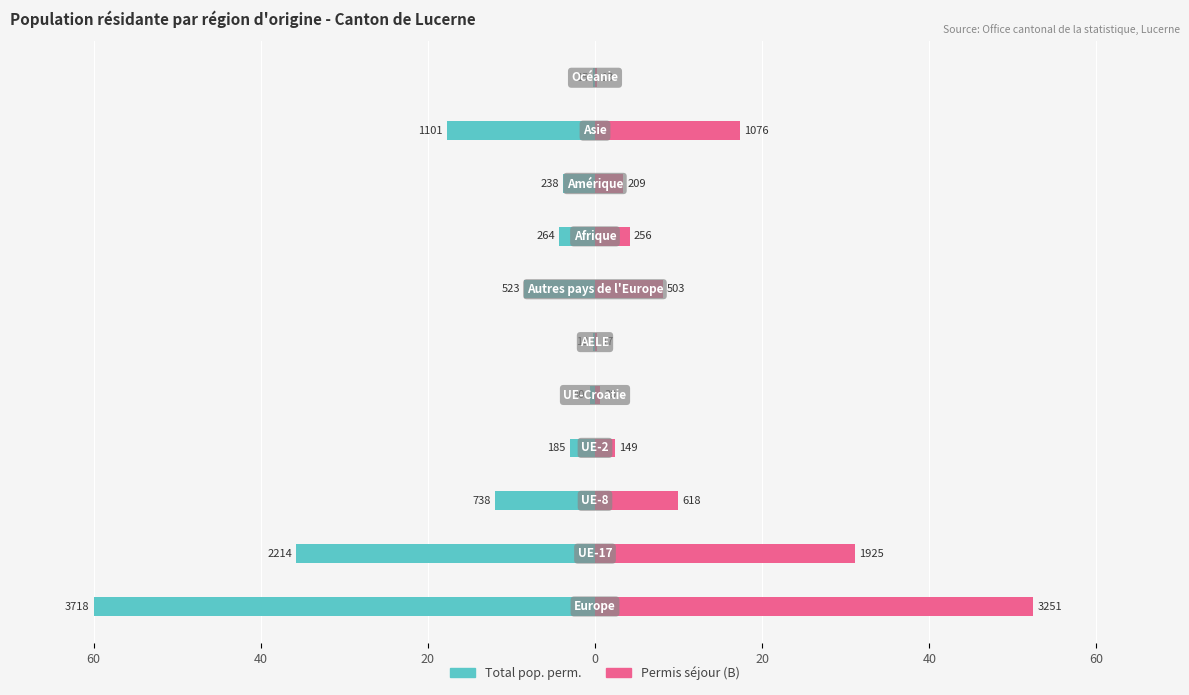

True or false: Total pop. perm. has a value of -17.8 at 9.

True